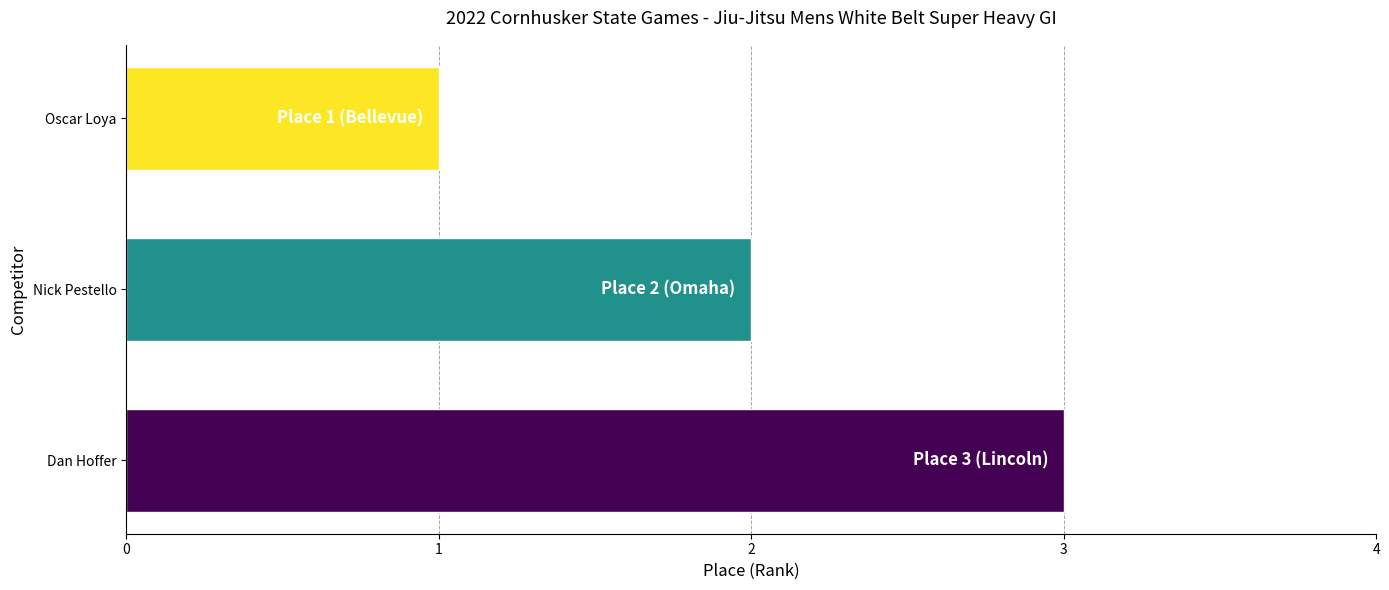

What is the maximum value shown in the chart?

3